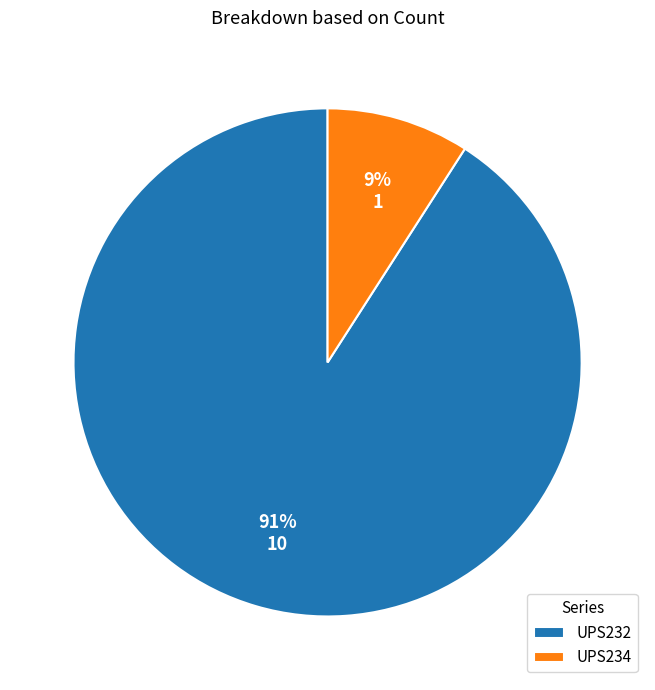

To the nearest percent, what percentage of the pie is UPS232?

91%